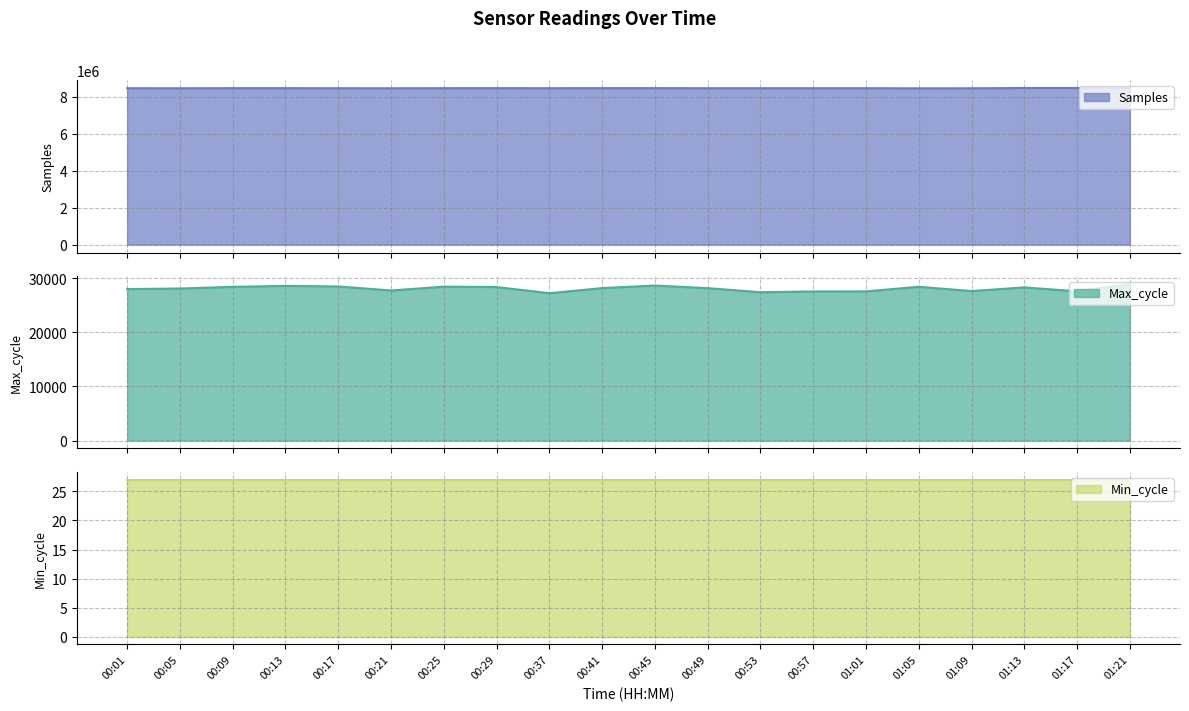

What is the maximum value shown in the chart?

8466453